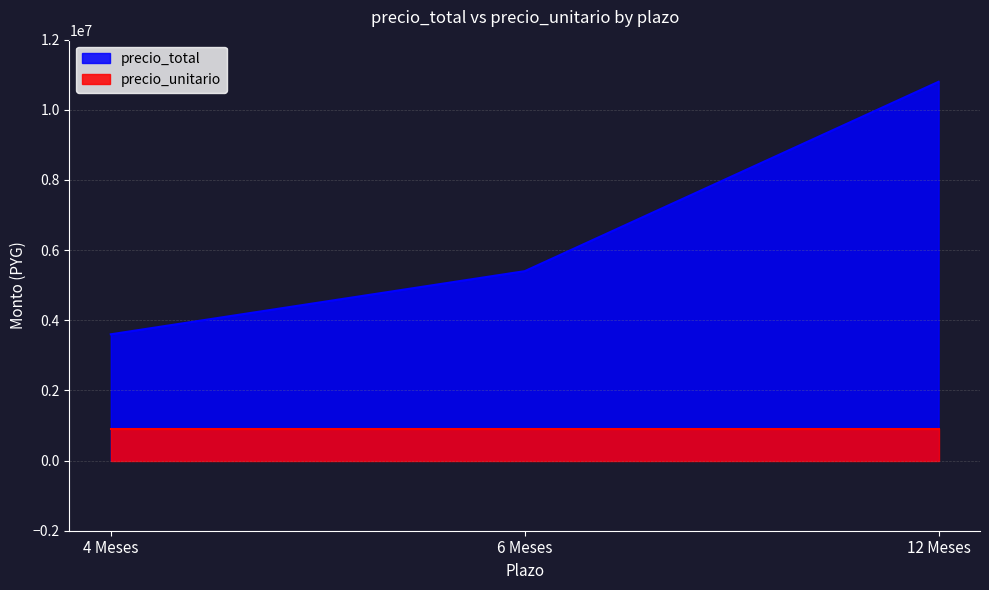

Between 12 Meses and 6 Meses, which is larger?

12 Meses